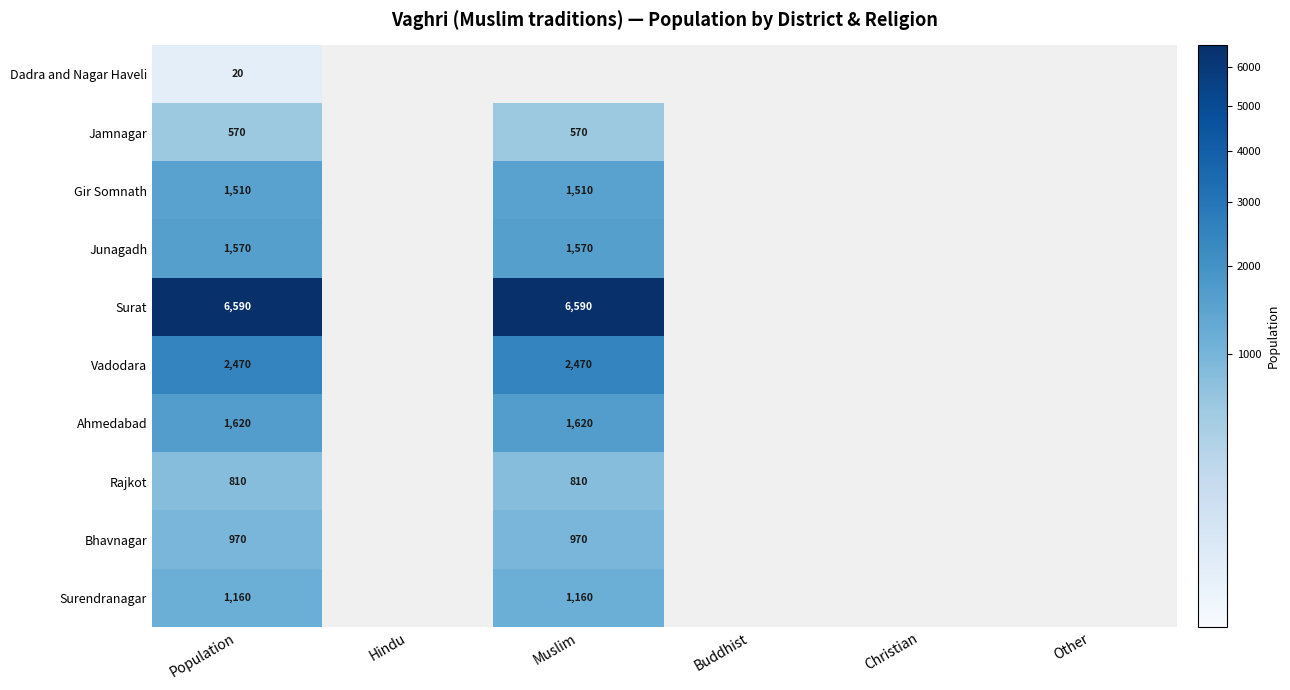

What is the difference between the highest and lowest values at Population?

6570